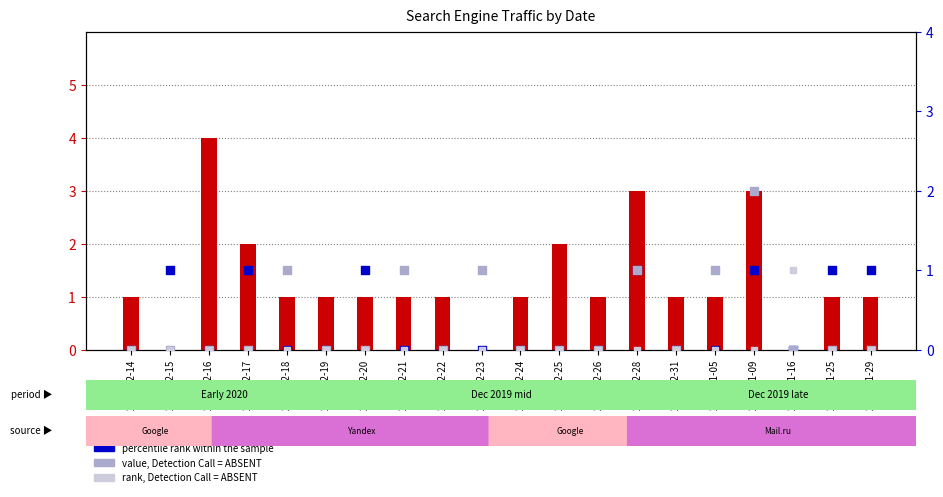

Is the value of count at 2019-12-21 greater than the value of percentile rank within the sample at 2019-12-22?

Yes